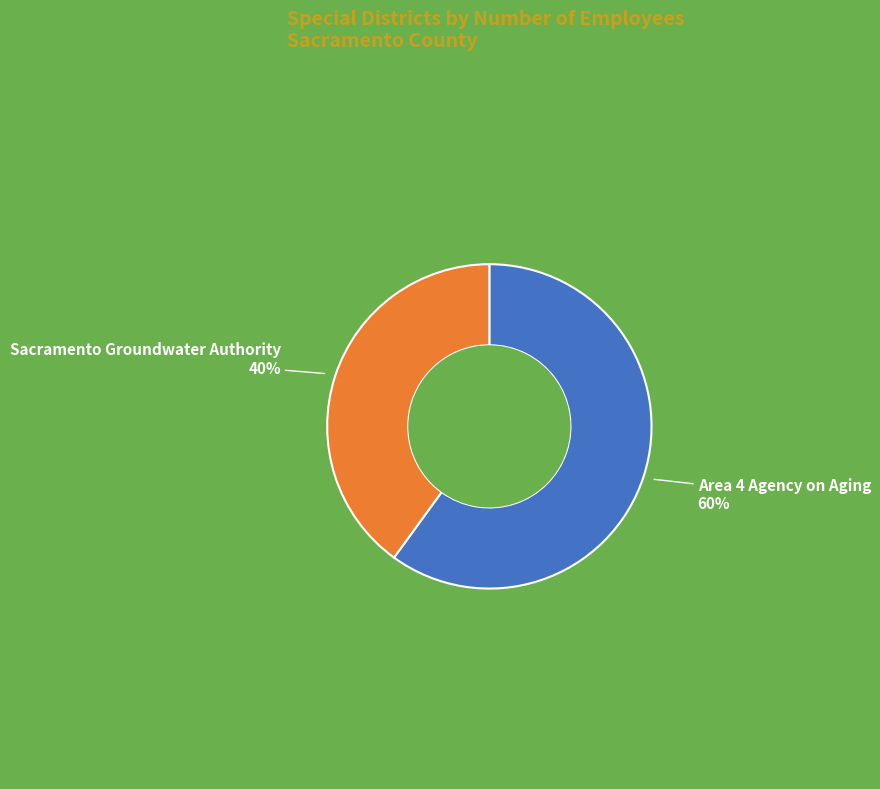

Is it true that Sacramento Groundwater Authority is 40% of the pie?

True